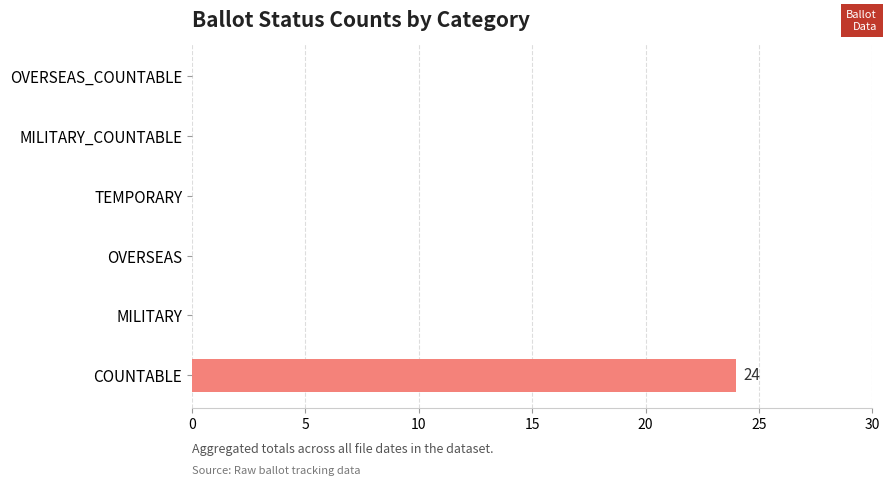

What is the maximum value shown in the chart?

24